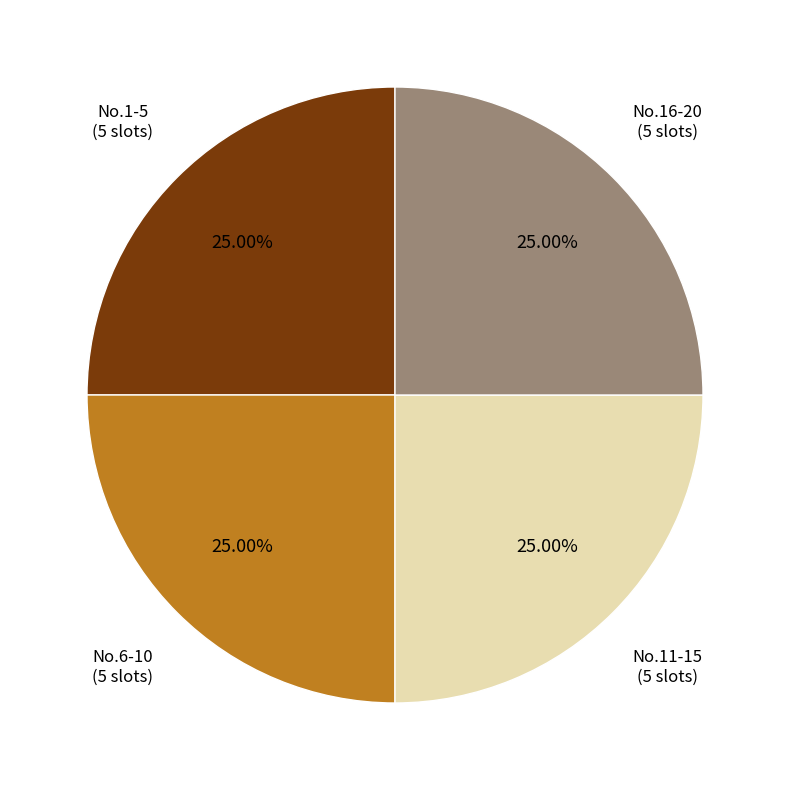

Is there any slice that represents more than half of the pie?

No